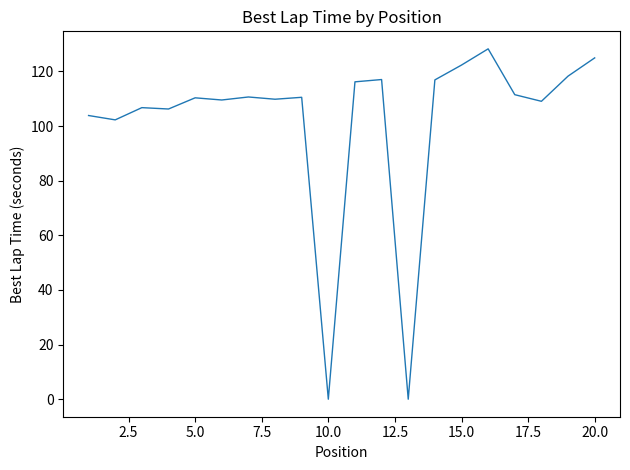

What is the greatest value displayed?

128.3